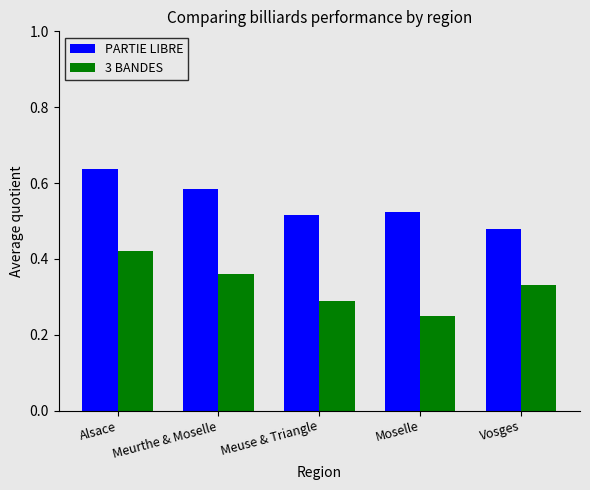

Are the bars horizontal?

No